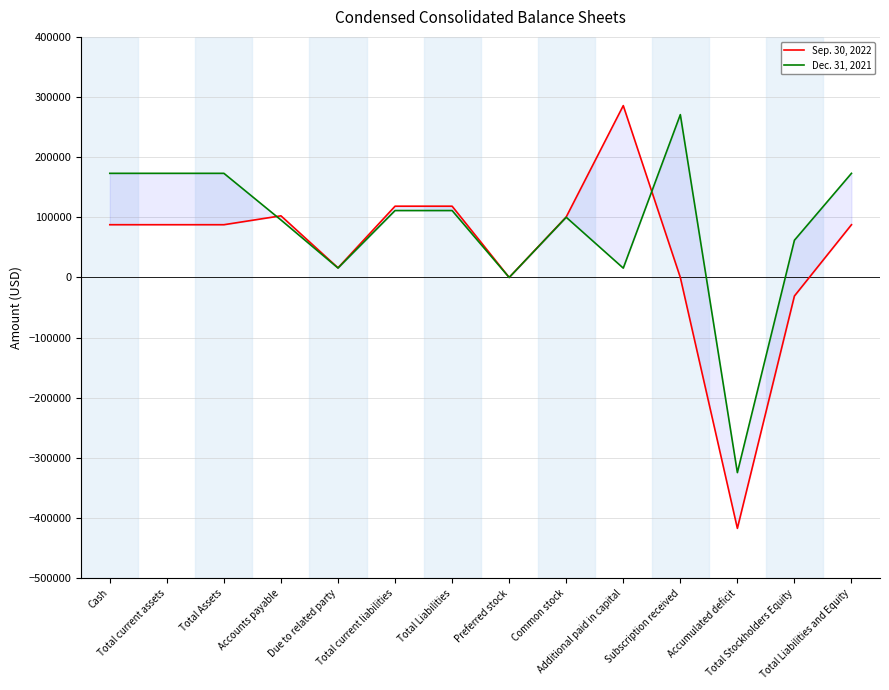

The Sep. 30, 2022 series shows -30802 at Total Stockholders Equity. True or false?

True